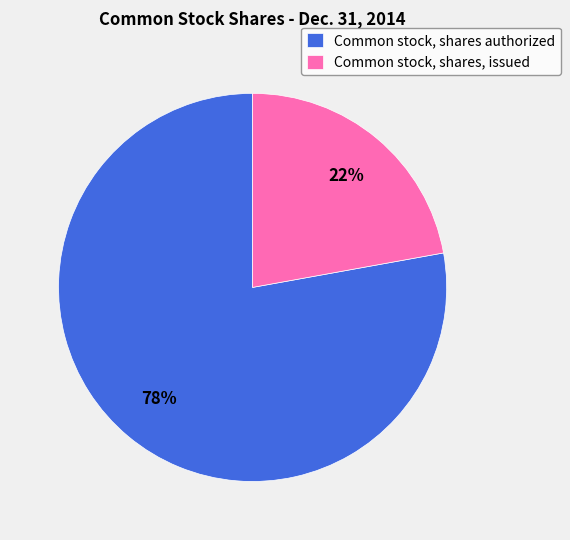

How many segments does this pie chart have?

2